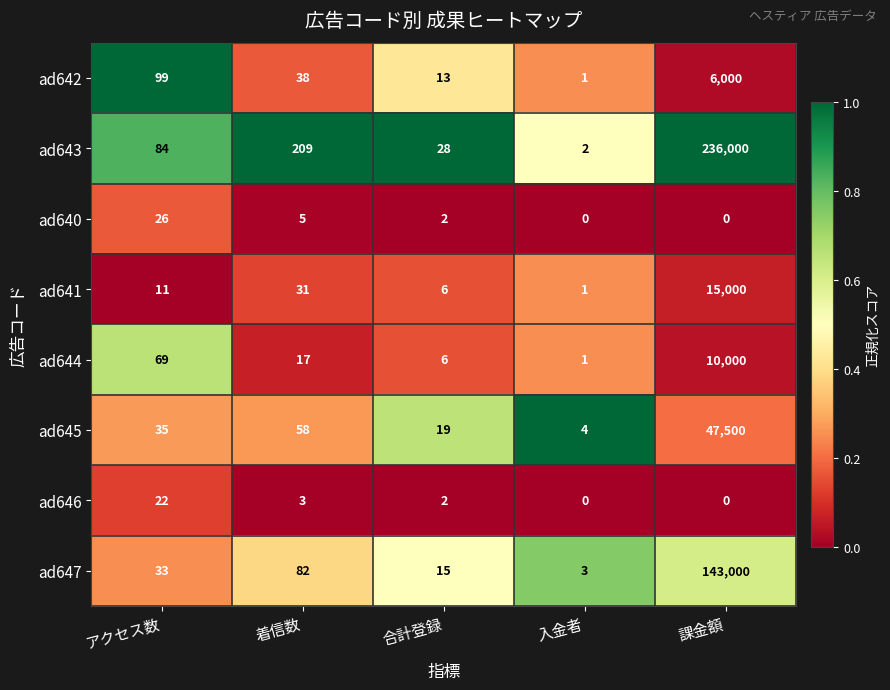

What is the total value across all series at 合計登録?

91